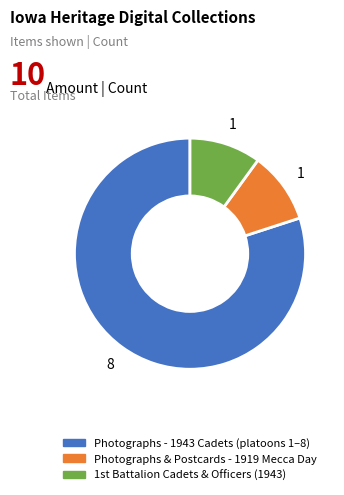

Does any single category account for the majority?

Yes